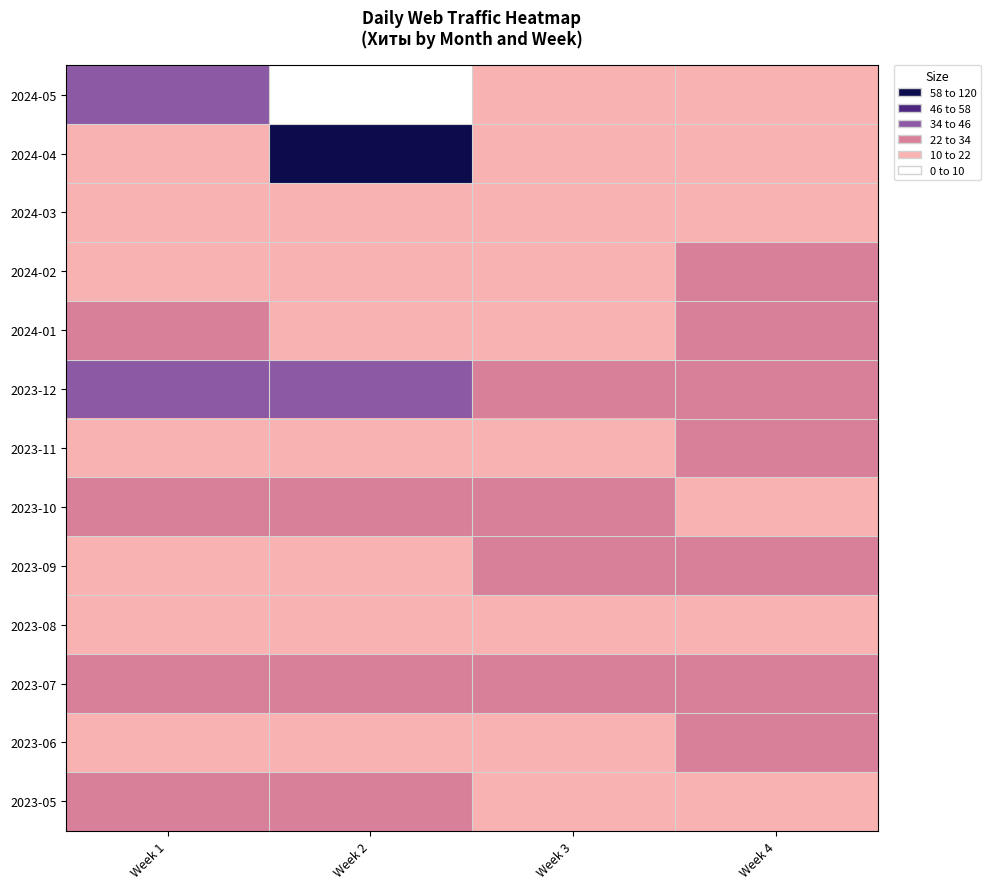

What is the total value across all series at Week 2?

347